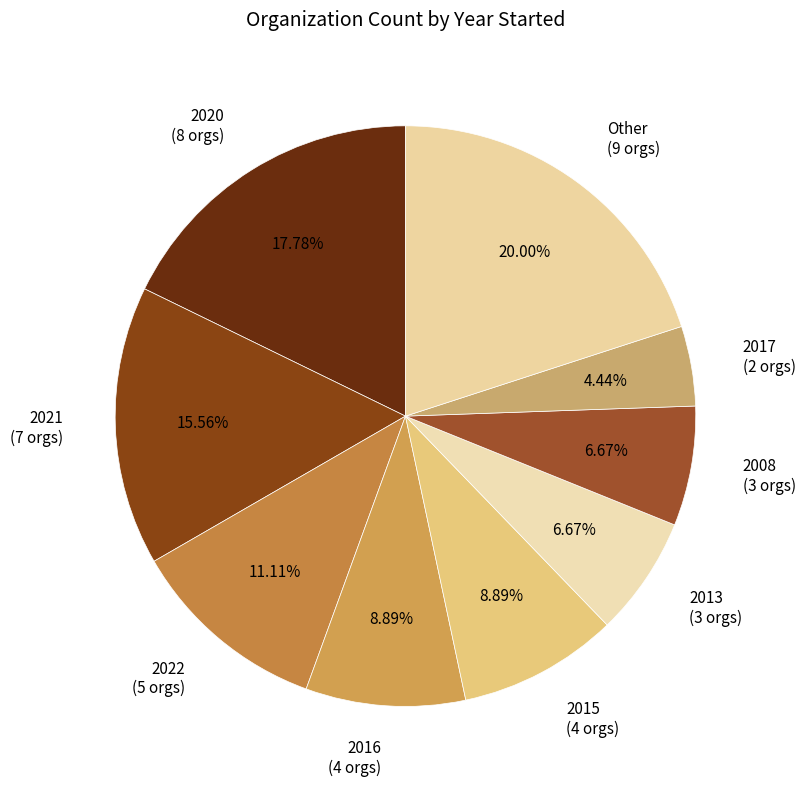

Which has a higher value, 2021 or 2020?

2020